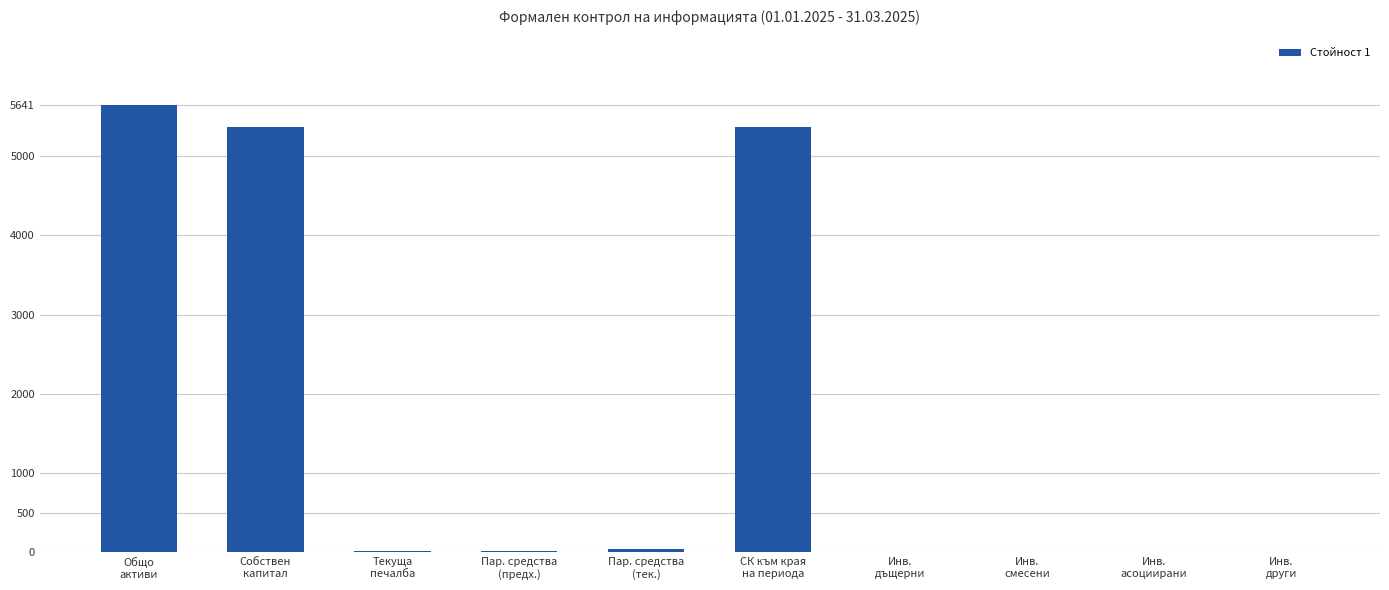

At which category does the chart reach its peak across all series?

Общо
активи